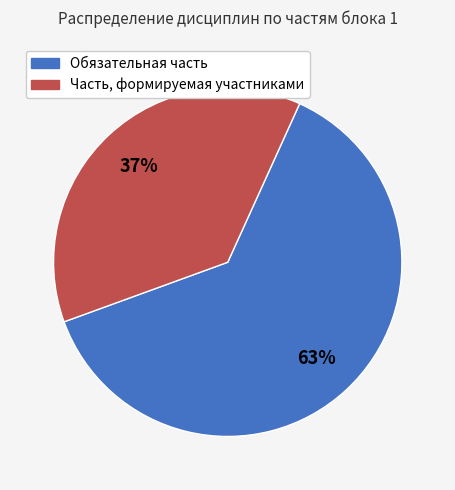

Count the number of slices in the pie.

2